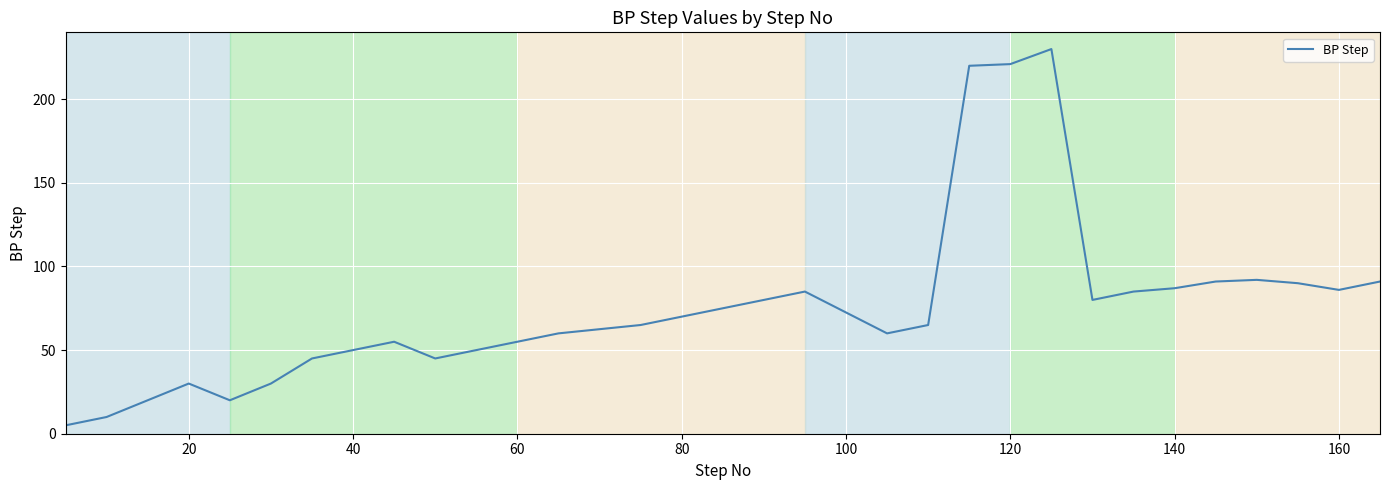

What is the difference between the maximum and minimum values?

225